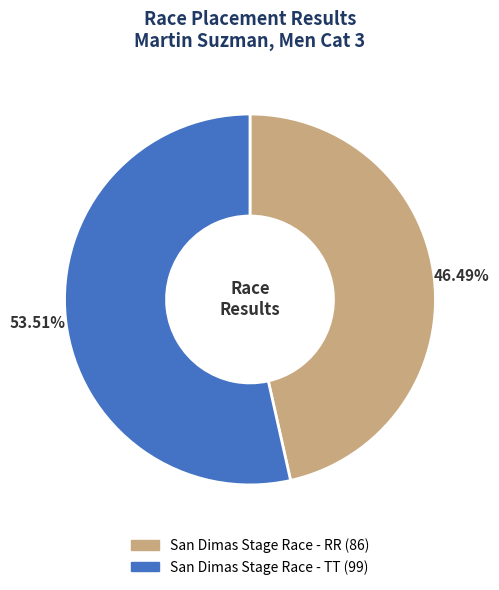

To the nearest percent, what percentage of the pie is San Dimas Stage Race - TT?

54%